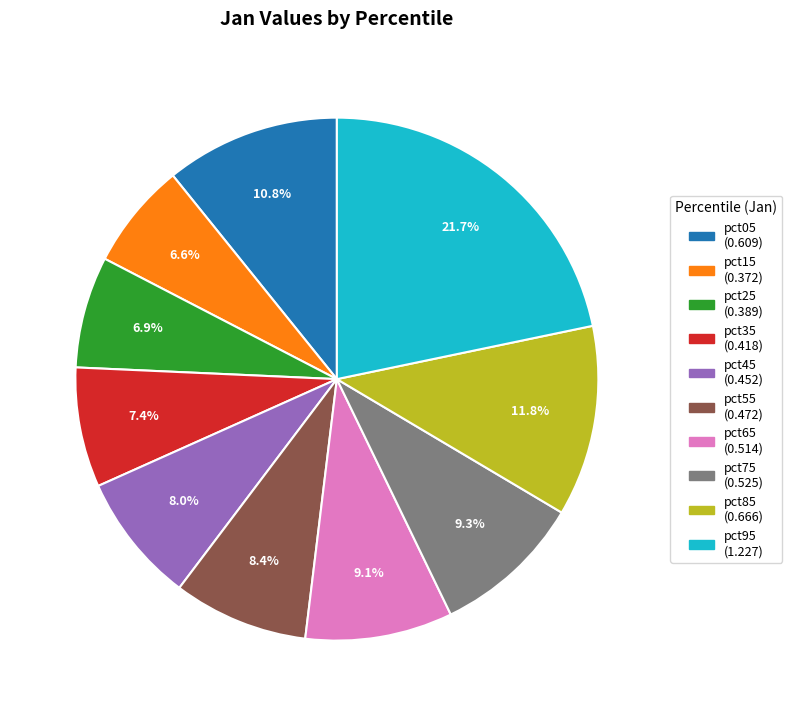

To the nearest percent, what is the difference between the largest and smallest slice percentages?

15%